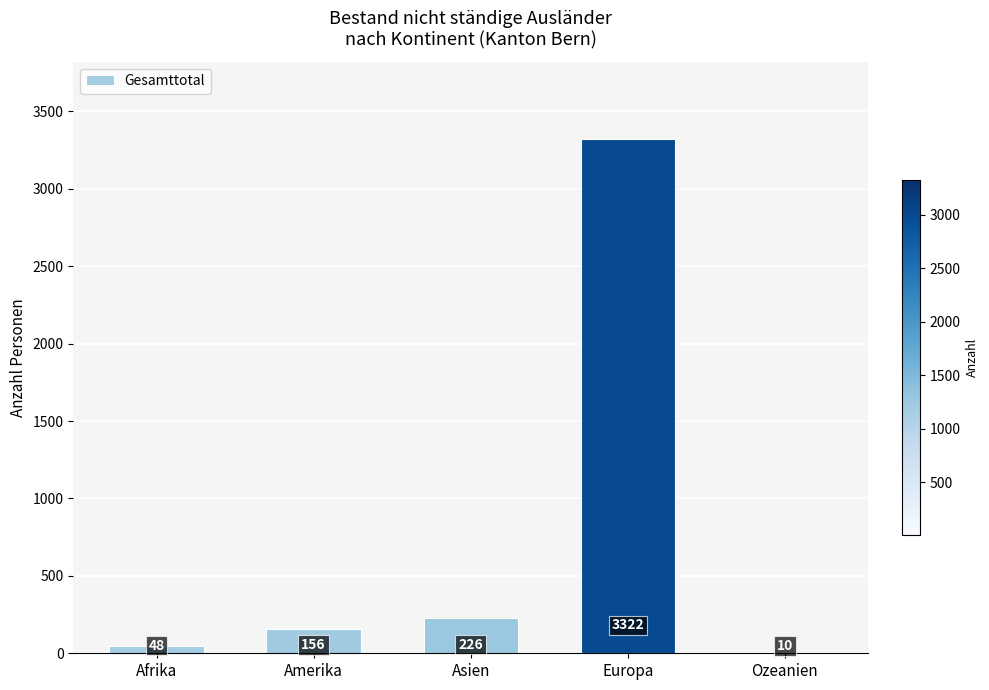

Between Europa and Afrika, which is larger?

Europa